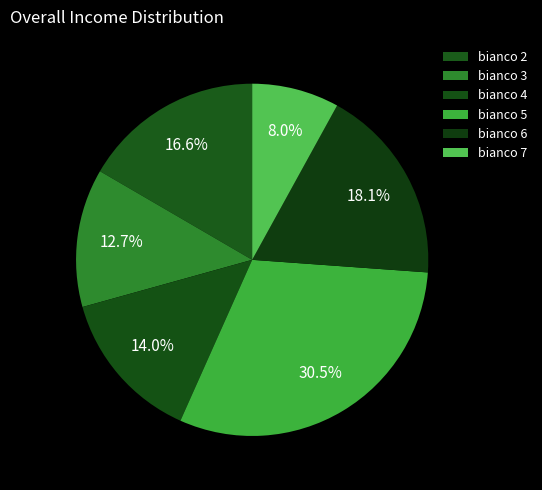

To the nearest percent, what is the difference between the largest and smallest slice percentages?

23%